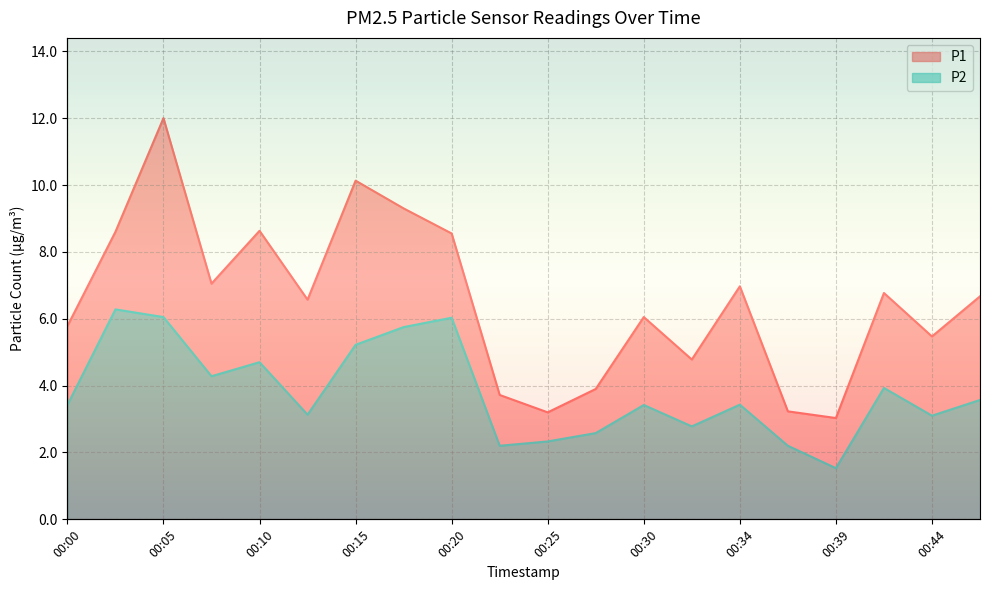

How many lines are shown in the chart?

2